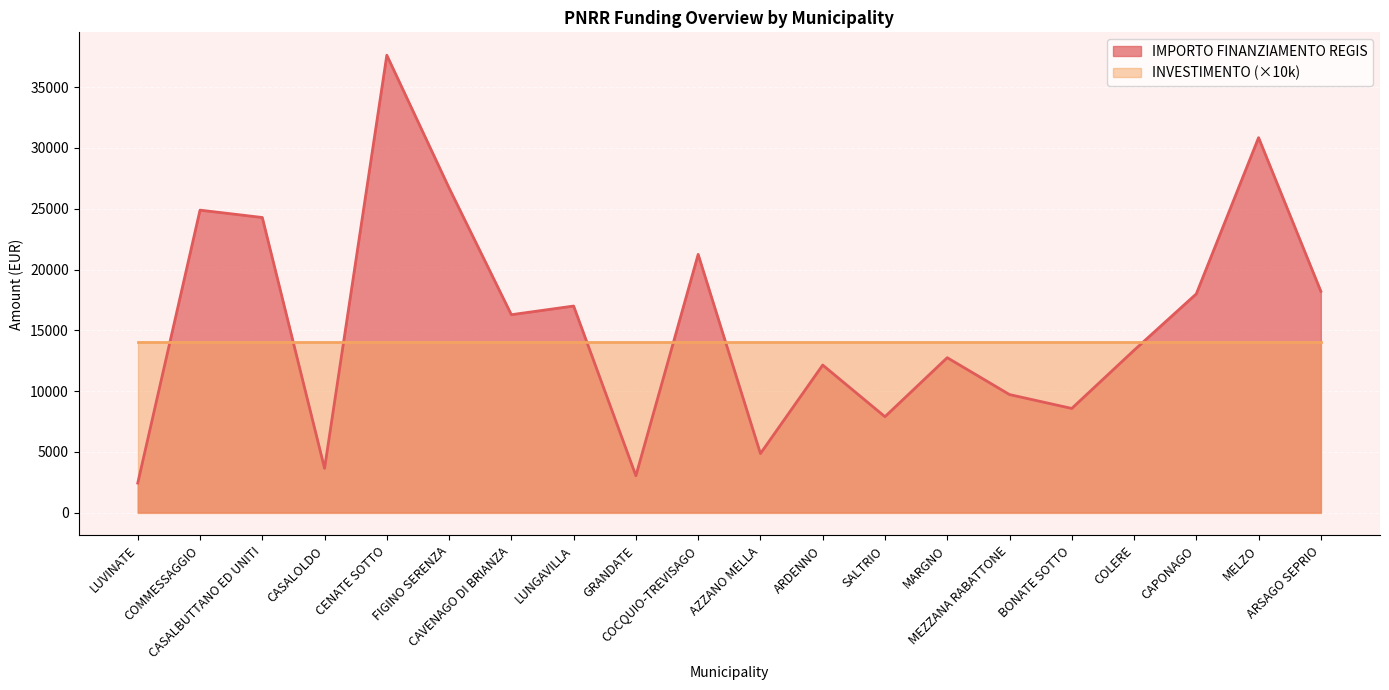

Reading left to right, transcribe all the data shown in this chart.

2428	24887	24280	3642	37634	26708	16283	16996	3035	21245	4856	12140	7891	12747	9712	8570	13354	17997	30852	18210